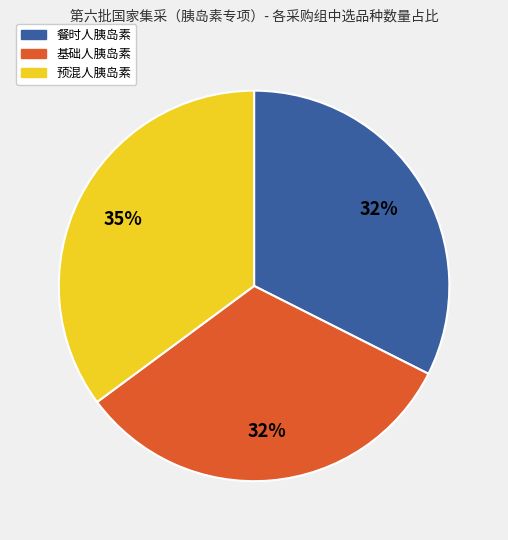

To the nearest percent, what percentage of the pie is 预混人胰岛素?

35%